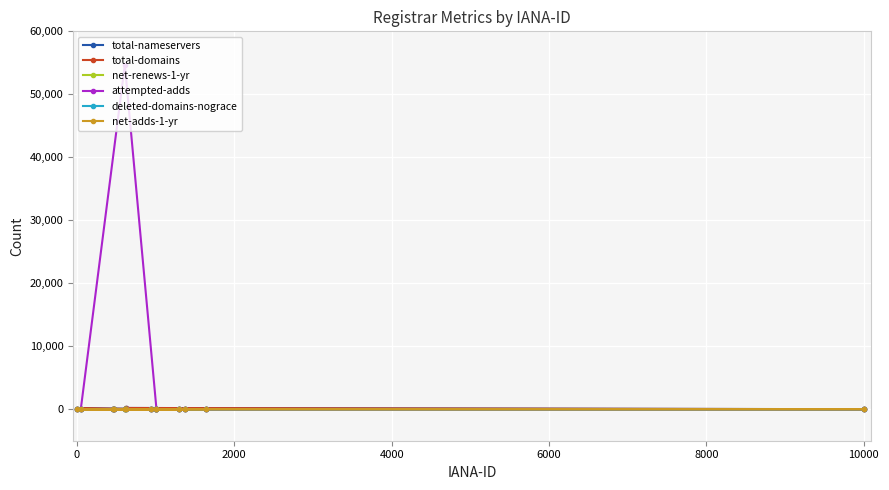

Which series has the largest total across all categories?

attempted-adds